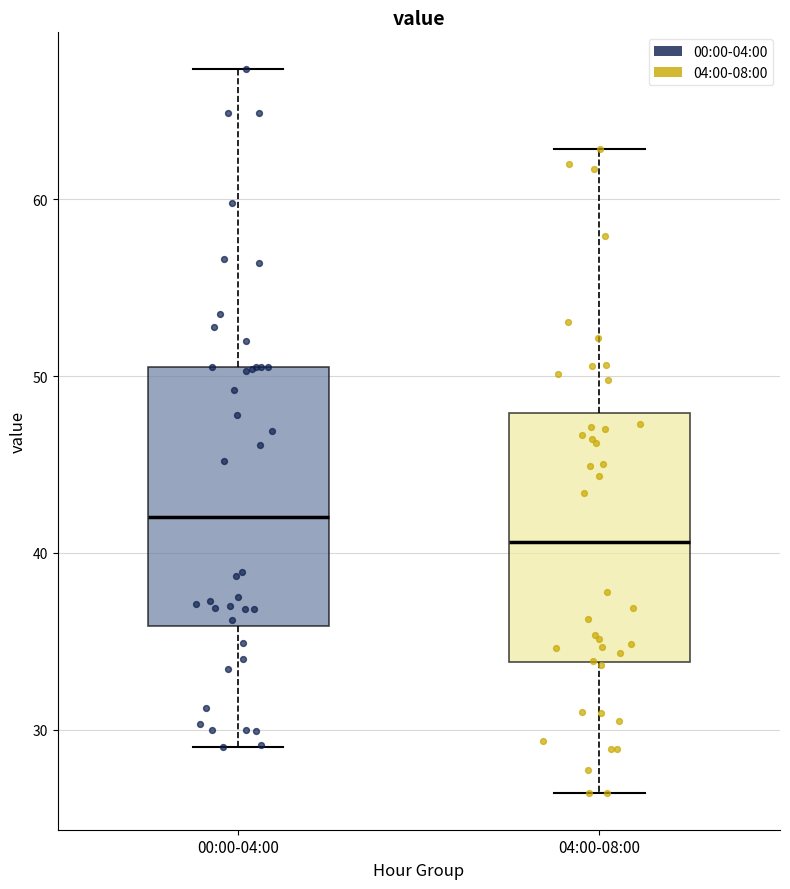

Reading left to right, transcribe this box plot: for each box, give where its median line is, the range the box spans, and where its two whiskers end, as read against the y-axis. The values are not printed on the chart, so give them approximately, as read against the axis.

00:00-04:00: median 42, box 36 to 51, whiskers 29 to 67
04:00-08:00: median 41, box 34 to 48, whiskers 26 to 63